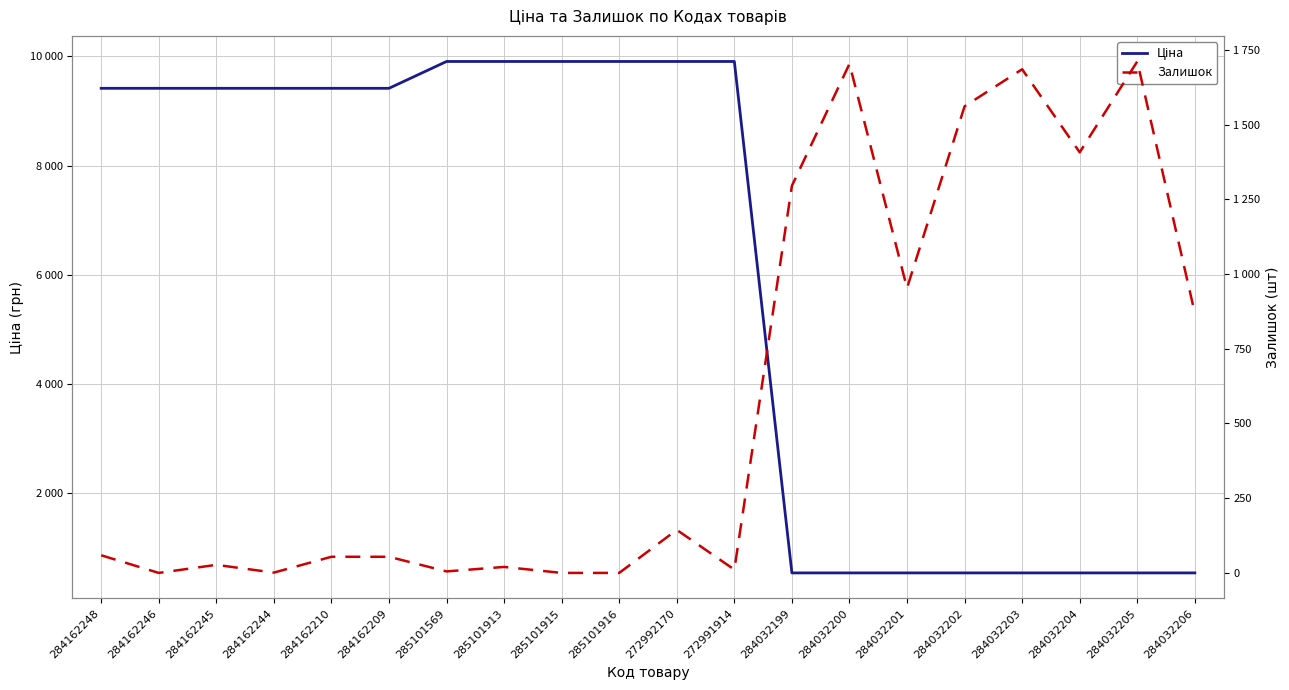

Which series has the widest spread of values?

Ціна